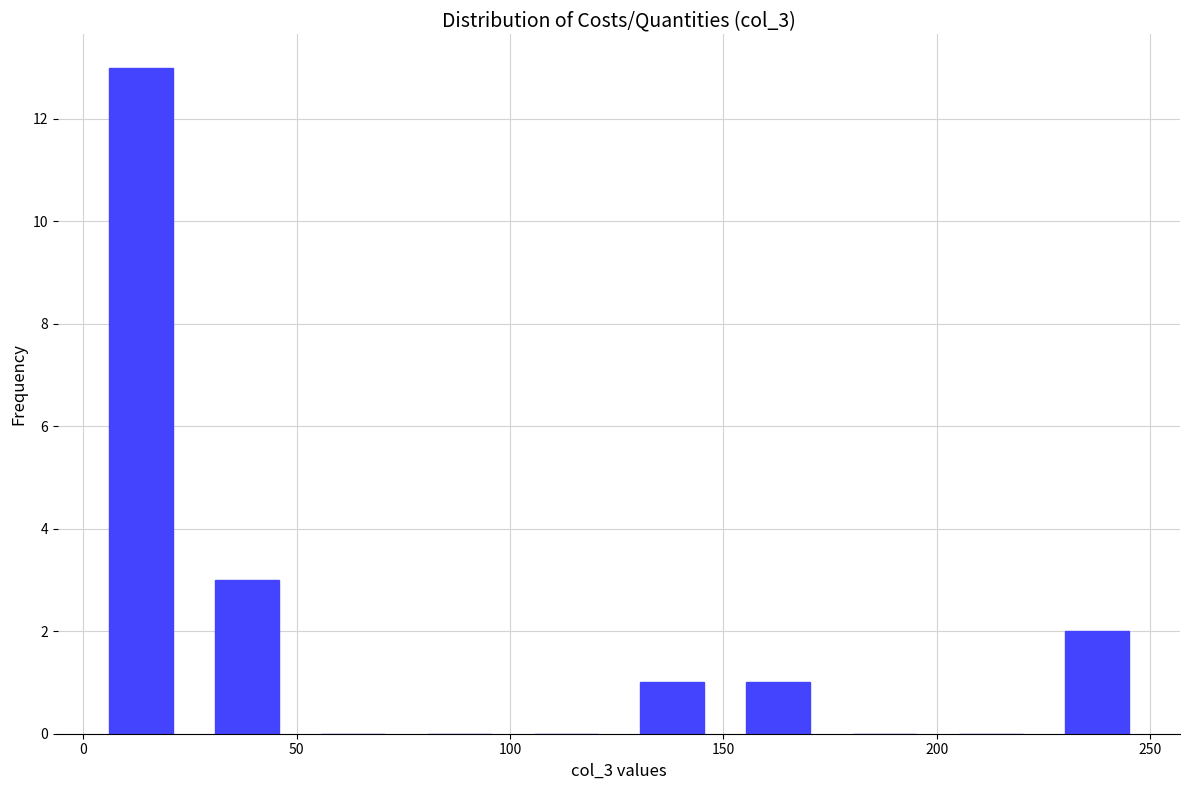

Reading left to right, list every bar in this chart as the range it spans on the x-axis followed by its height. Neither the bar edges nor the heights are printed on the chart, so give them approximately, as read against the axes.

0 to 25: 13
25 to 50: 3
50 to 75: 0
75 to 100: 0
100 to 125: 0
125 to 150: 1
150 to 175: 1
175 to 200: 0
200 to 225: 0
225 to 250: 2